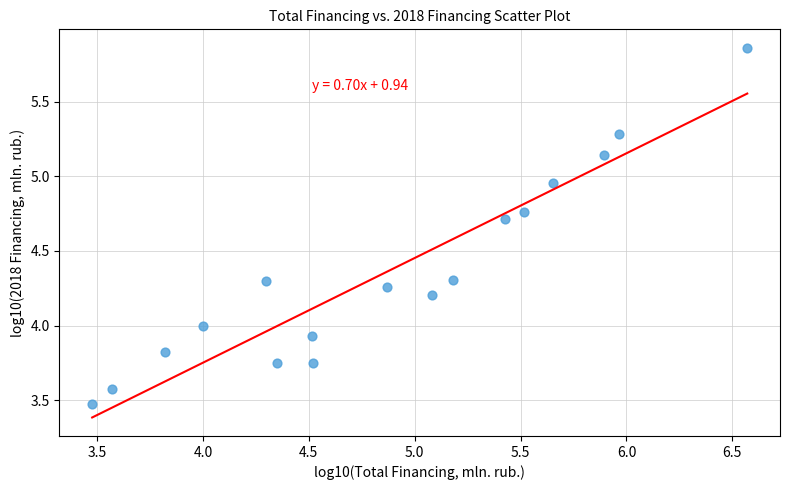

What is the range of Y values (max minus min)?

2.4